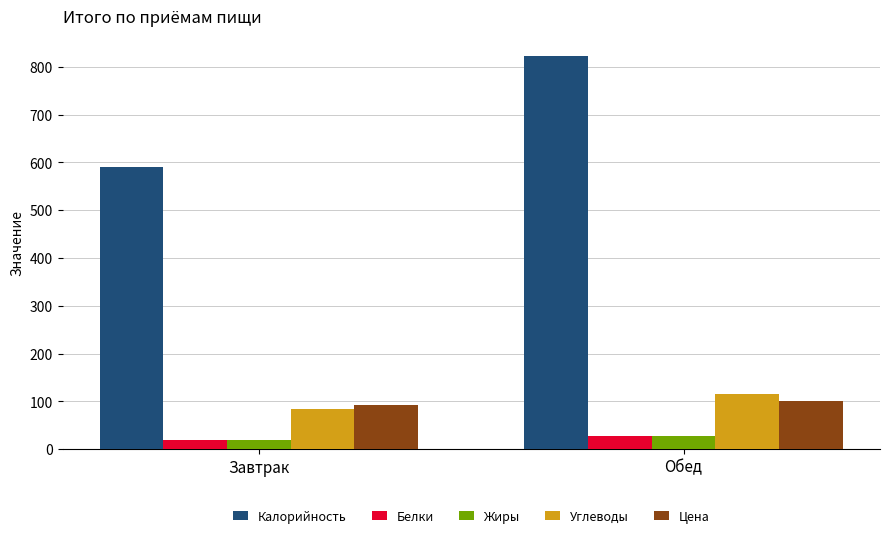

Count the number of categories in the chart.

2